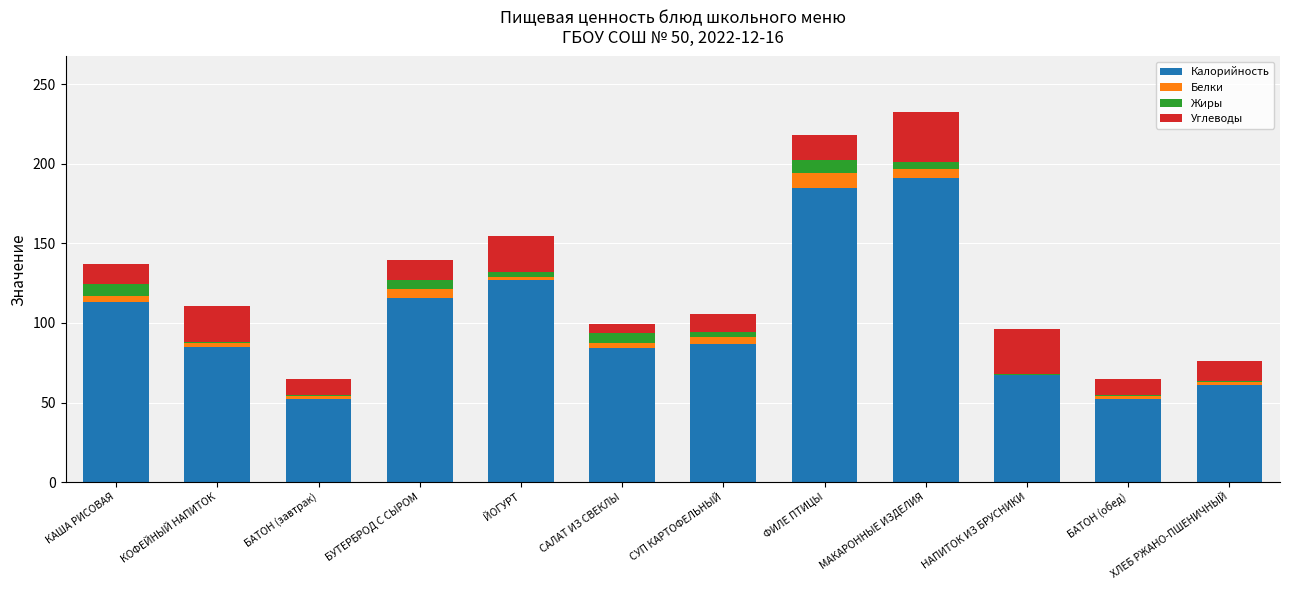

What is the sum of the Жиры values at КАША РИСОВАЯ and ЙОГУРТ?

9.9